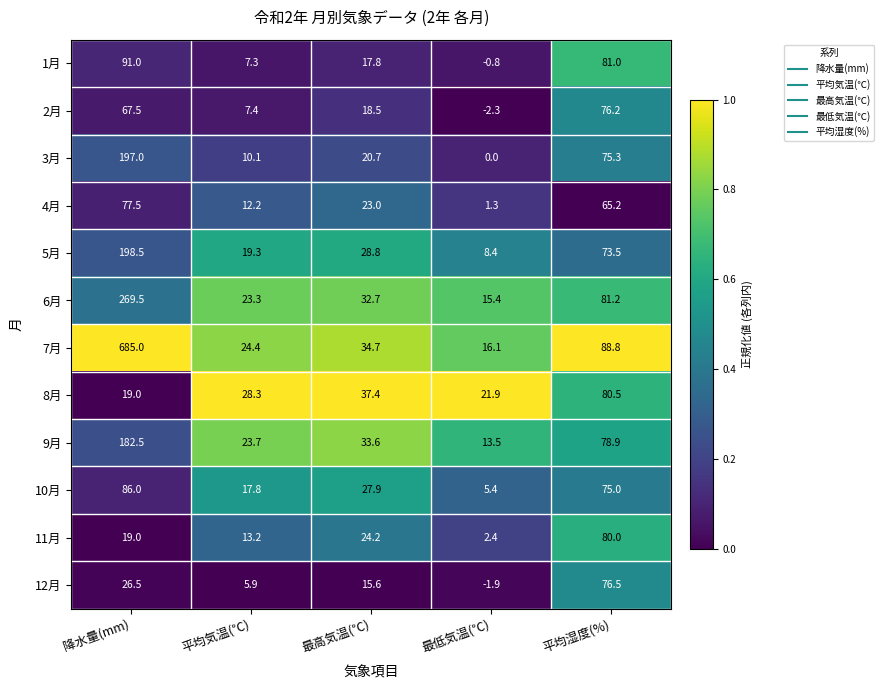

Between 平均気温(℃) and 最低気温(℃), which series saw the biggest shift?

10月